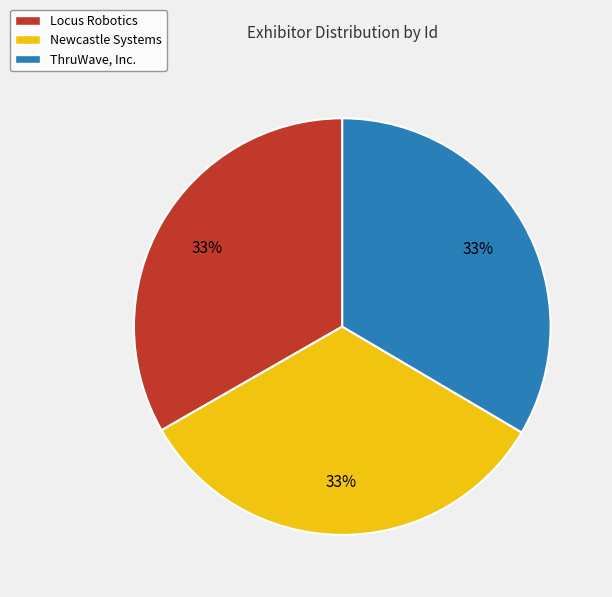

Is it true that Locus Robotics is 33% of the pie?

True